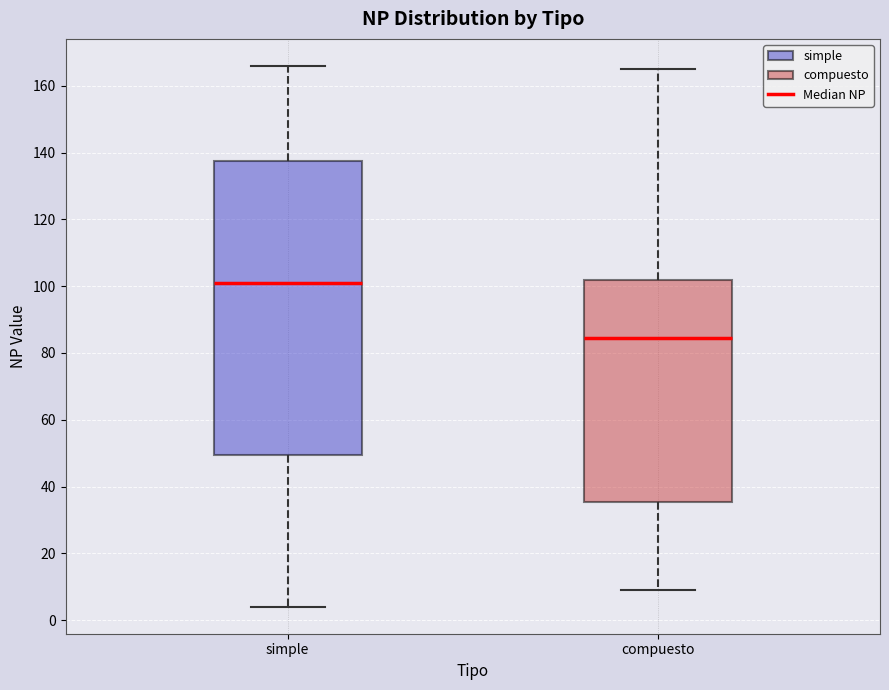

Which box's median line is the lowest?

compuesto